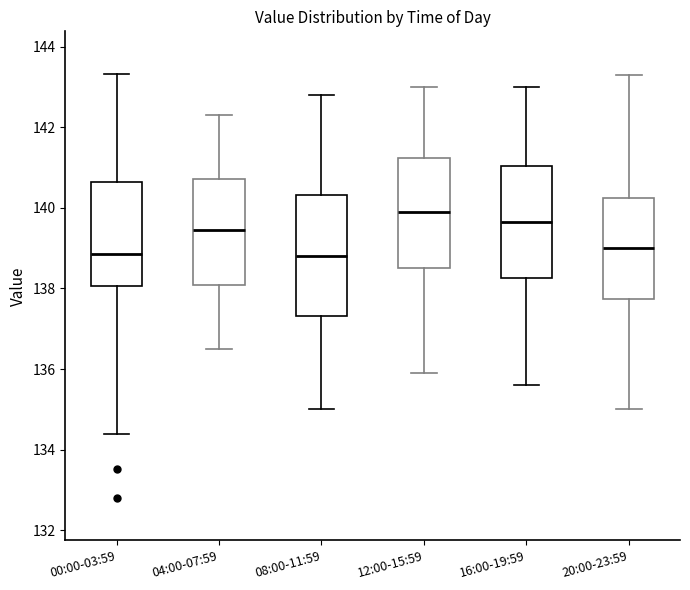

Reading left to right, read every box against the y-axis: the position of its median line, the range the box covers, and the ends of its whiskers. The values are not printed on the chart, so give them approximately, as read against the axis.

00:00-03:59: median 138.8, box 138.0 to 140.6, whiskers 134.4 to 143.4
04:00-07:59: median 139.4, box 138.0 to 140.8, whiskers 136.6 to 142.4
08:00-11:59: median 138.8, box 137.4 to 140.4, whiskers 135.0 to 142.8
12:00-15:59: median 140.0, box 138.6 to 141.2, whiskers 136.0 to 143.0
16:00-19:59: median 139.6, box 138.2 to 141.0, whiskers 135.6 to 143.0
20:00-23:59: median 139.0, box 137.8 to 140.2, whiskers 135.0 to 143.4